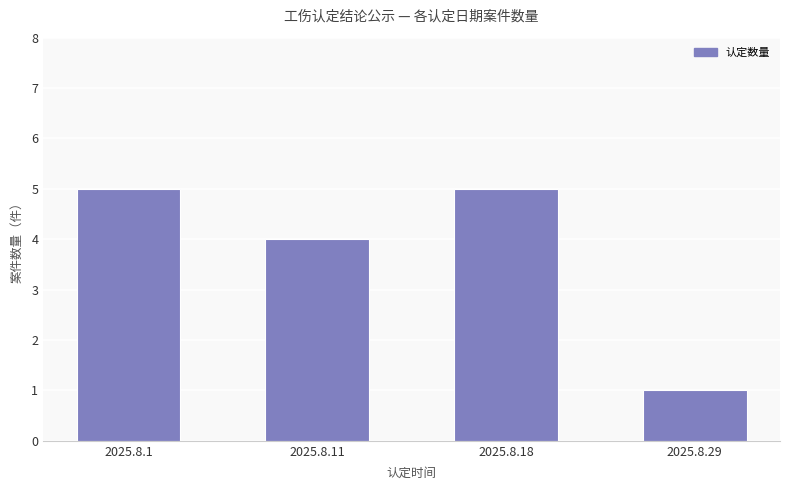

Count the number of categories in the chart.

4